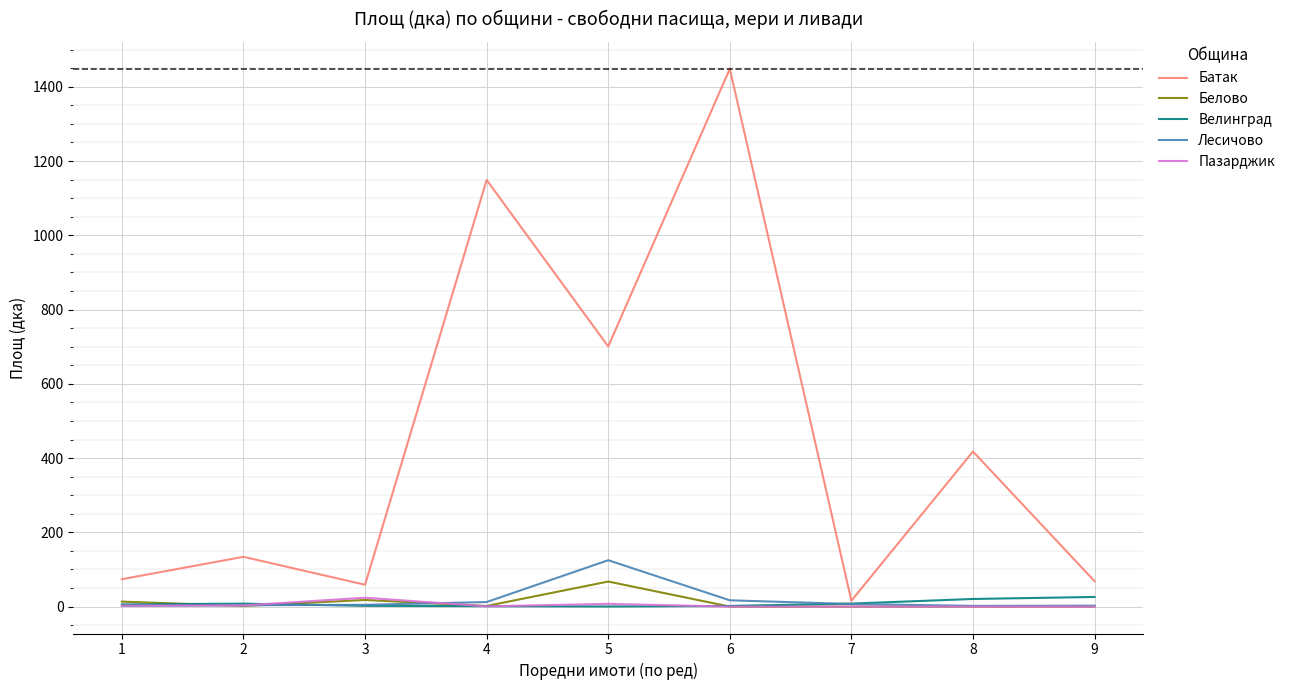

At which category is the sum across all series the highest?

6